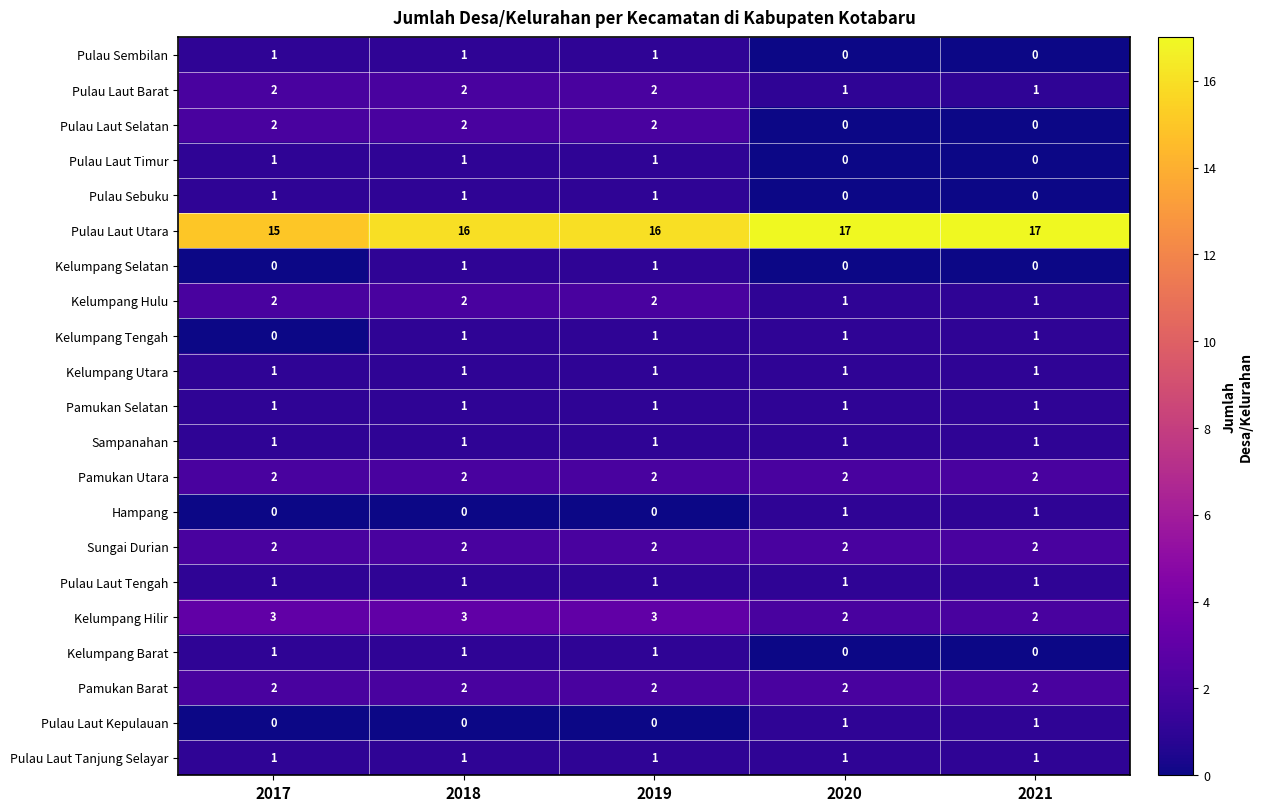

Which series has the largest total across all categories?

Pulau Laut Utara